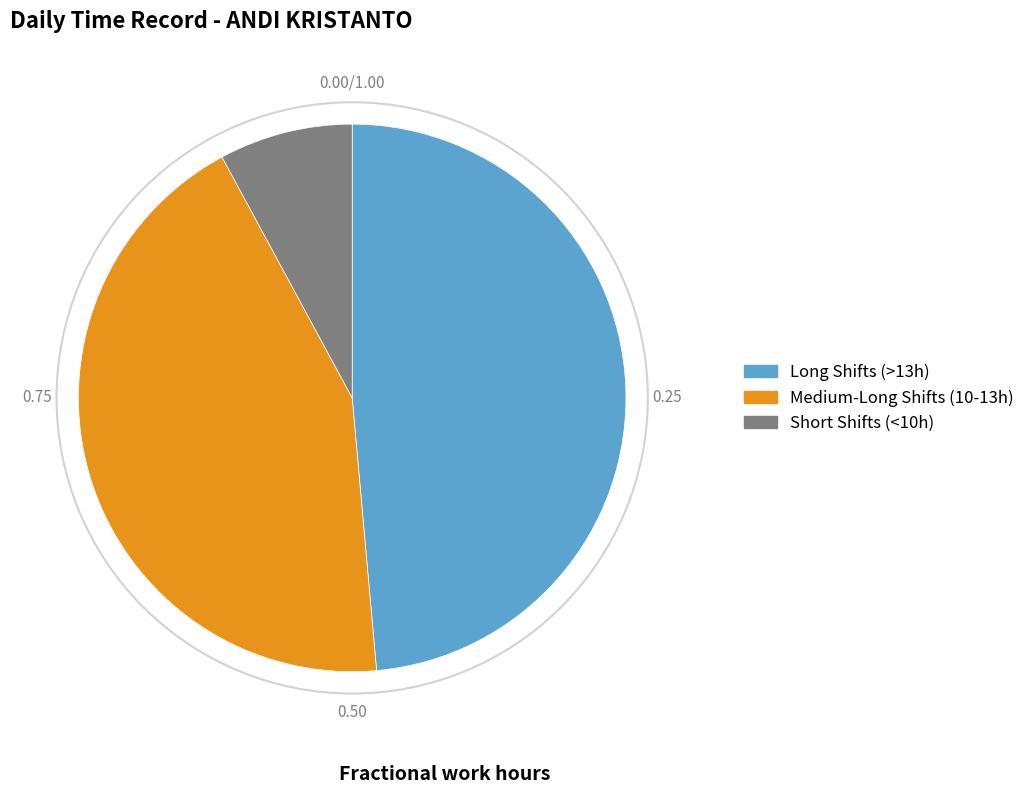

How many slices are in this pie chart?

3